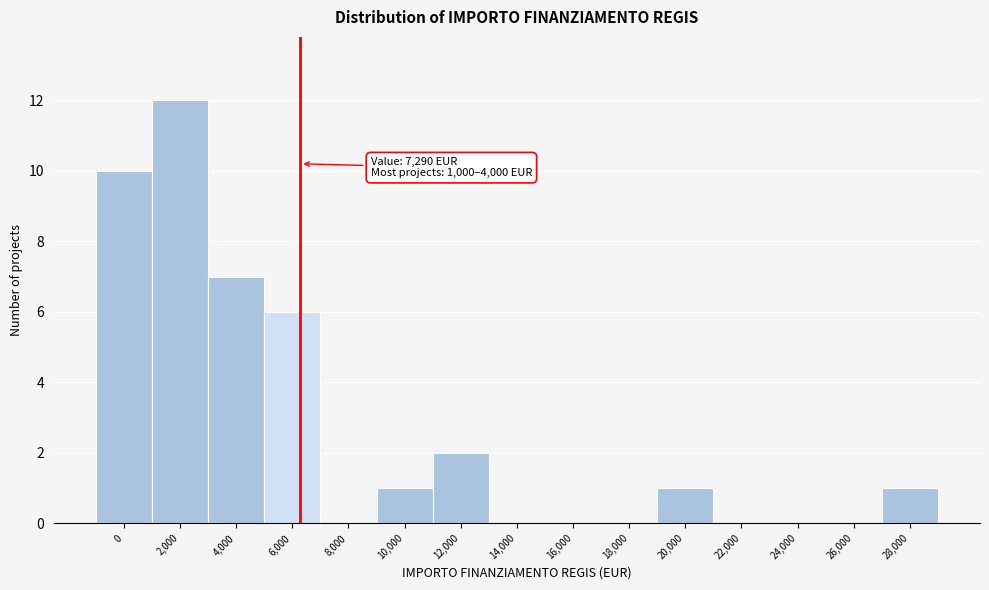

Reading right to left, what are all the values shown in this chart?

28,000=1	26,000=0	24,000=0	22,000=0	20,000=1	18,000=0	16,000=0	14,000=0	12,000=2	10,000=1	8,000=0	6,000=6	4,000=7	2,000=12	0=10